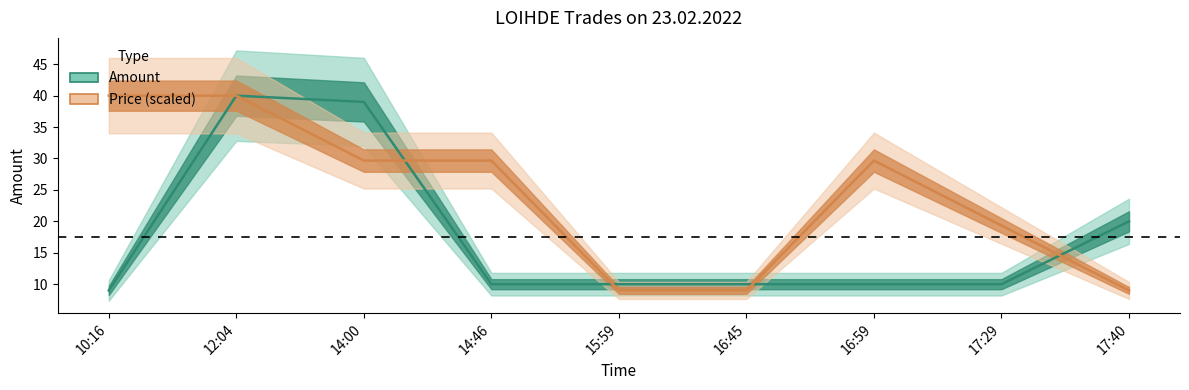

What position from the right is 15:59?

5